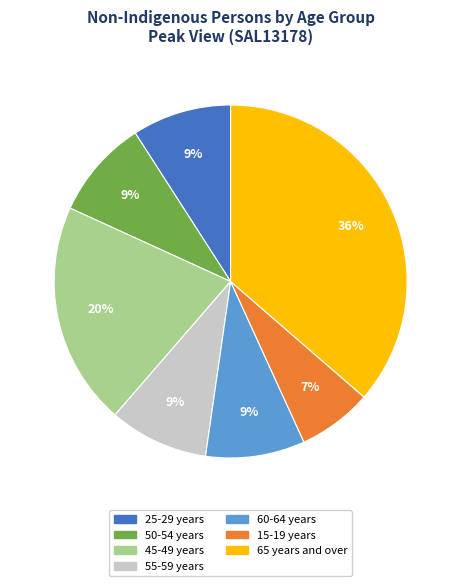

What is the largest slice in the pie chart?

65 years and over